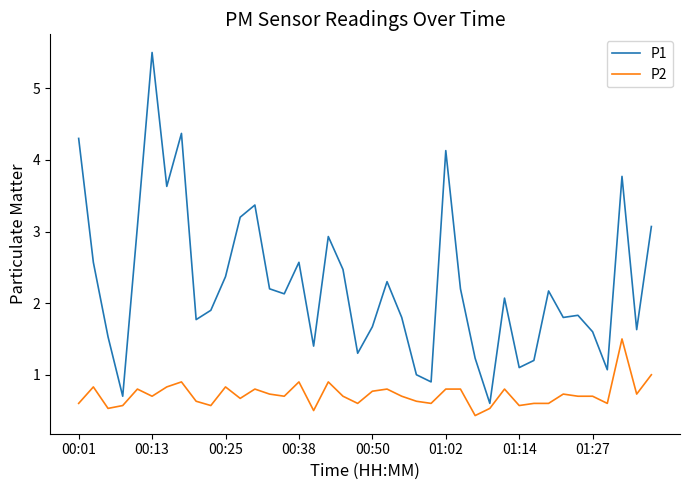

Which series has the largest total across all categories?

P1